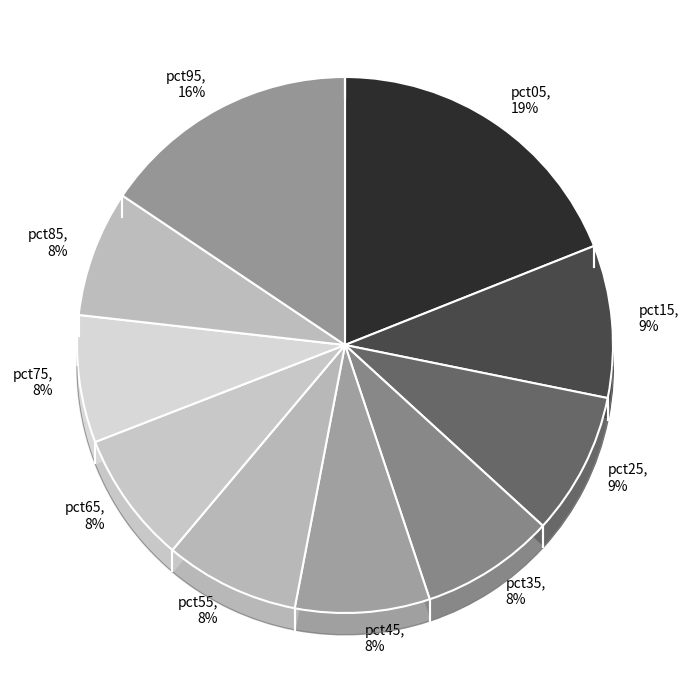

To the nearest percent, what portion does pct25 represent?

9%